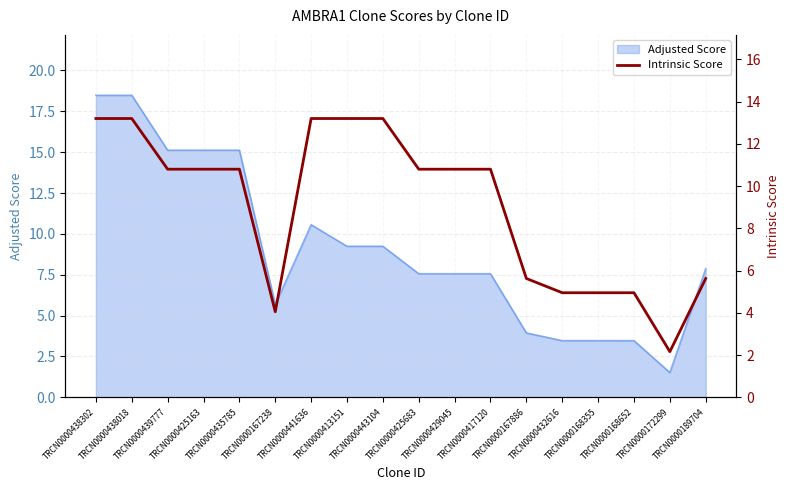

What is the maximum value for Adjusted Score?

18.5